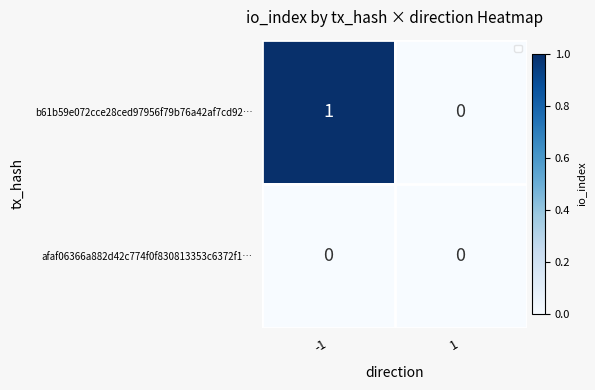

At which category is the sum across all series the highest?

-1